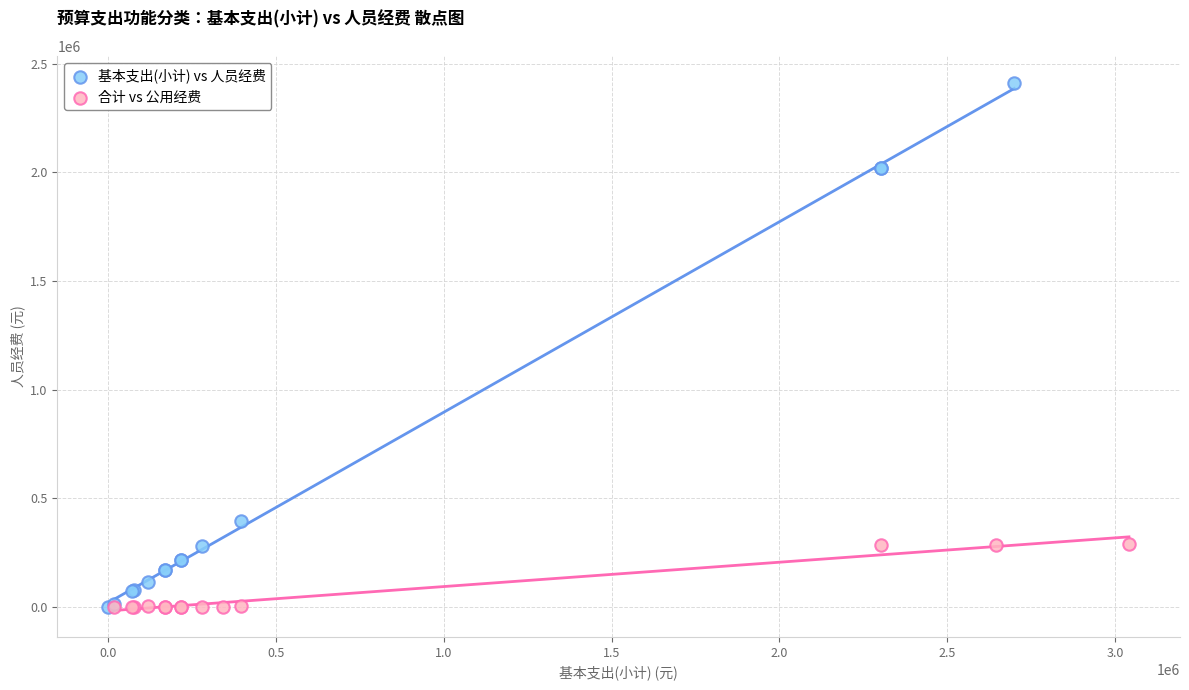

Which series has the largest Y range (max minus min)?

基本支出(小计) vs 人员经费